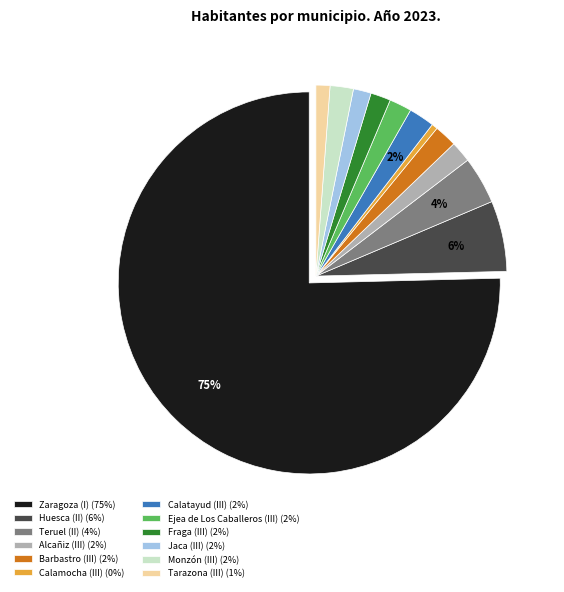

Is the sum of Teruel (II) (4%) and Calatayud (III) (2%) greater than half?

No